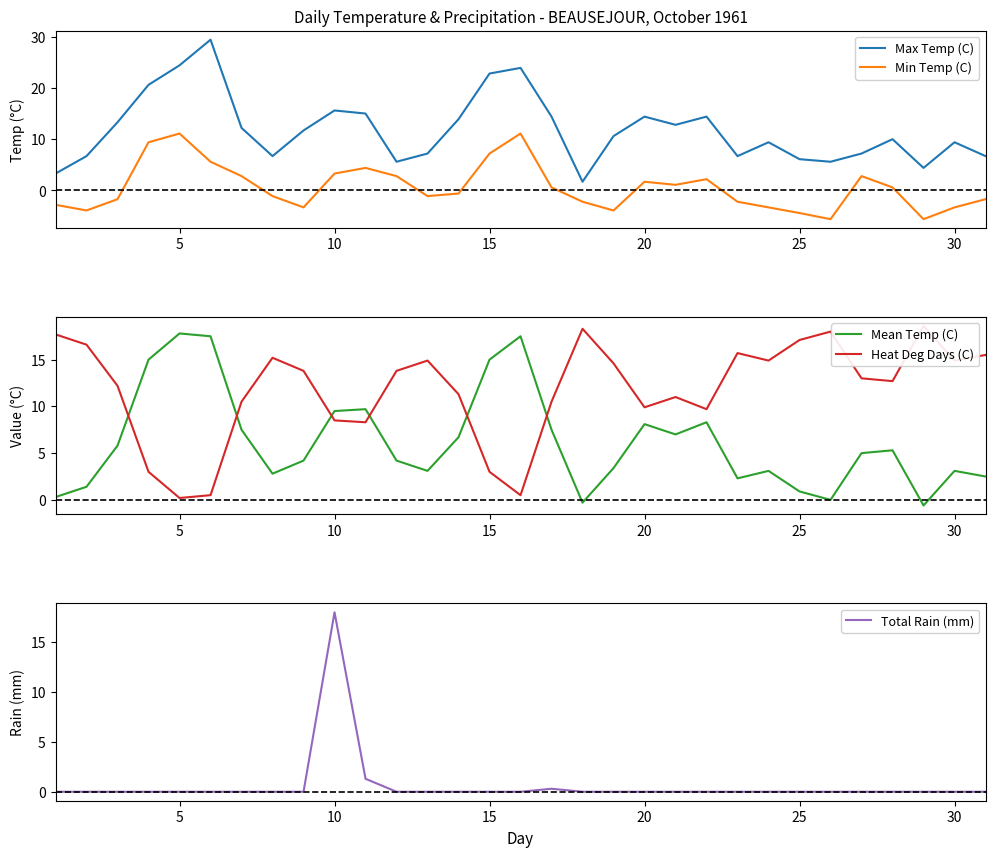

True or false: Max Temp (C) and Min Temp (C) cross at least once.

False